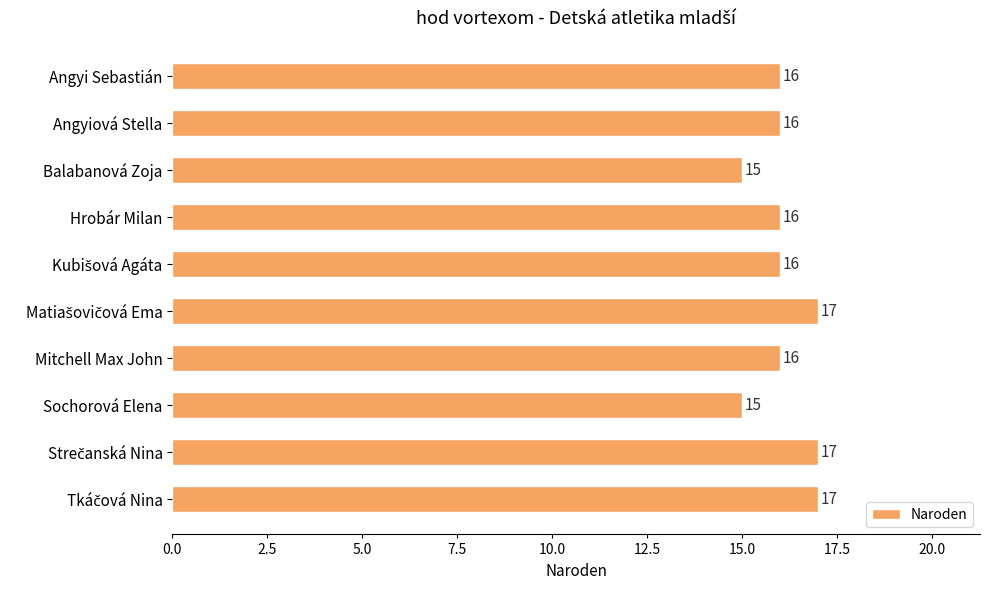

Reading top to bottom, what are all the values shown in this chart?

16	16	15	16	16	17	16	15	17	17